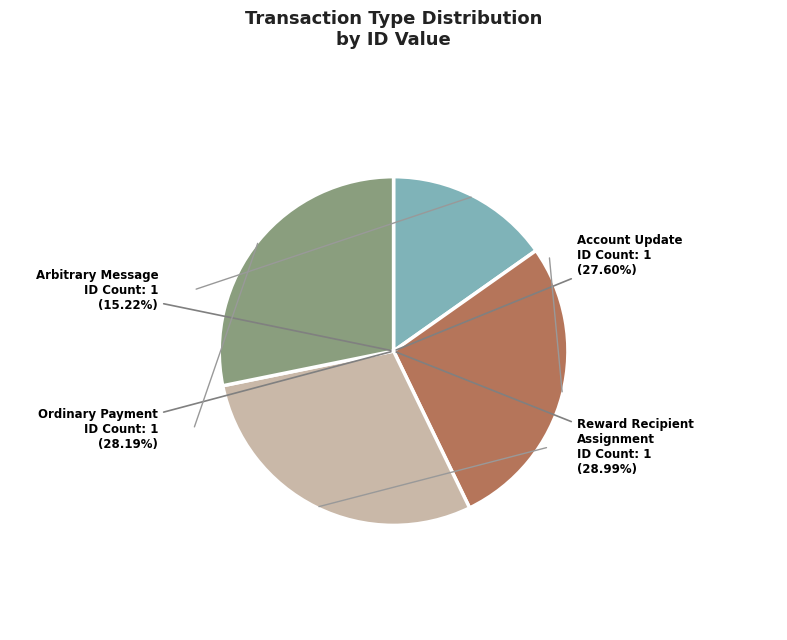

Does Ordinary Payment
(Height: 478127) account for over 50% of the chart?

No